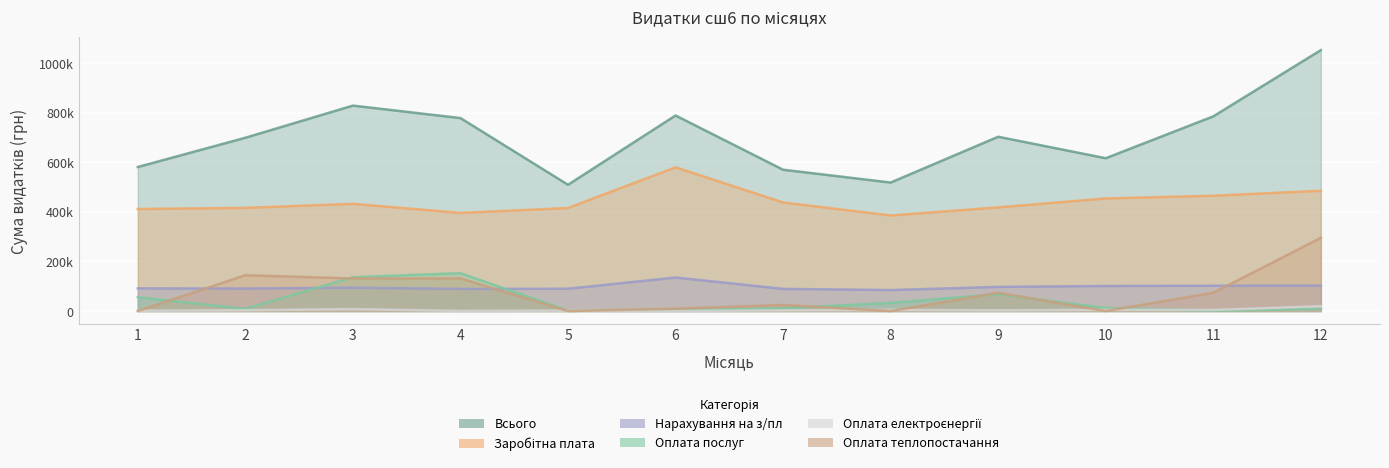

What is the value of the Нарахування на з/пл point at the 3rd from the left?

94098.3